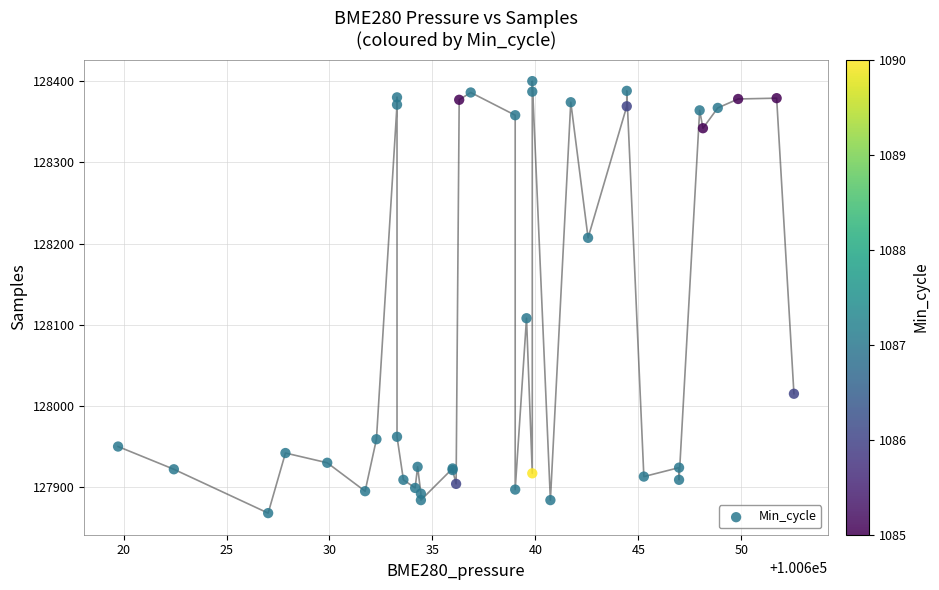

What Y value in the scatter plot is closest to 128134?

128108